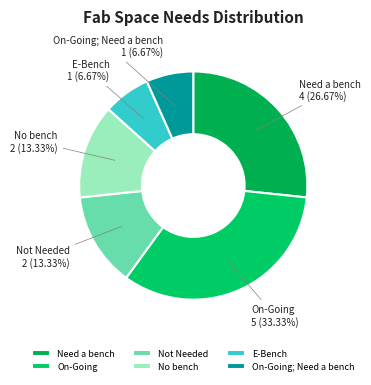

What is the largest slice in the pie chart?

On-Going